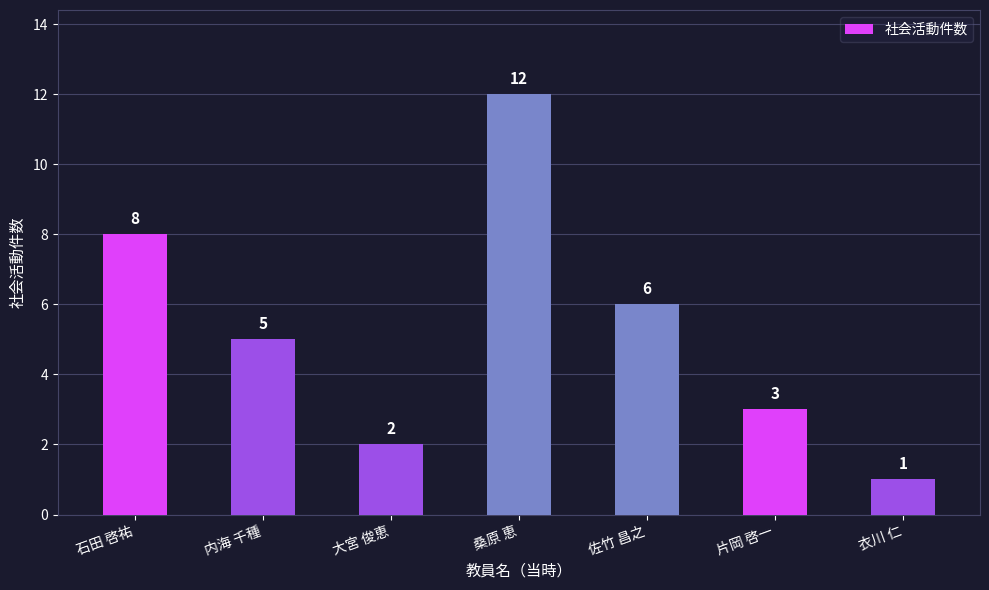

What is the sum of all values?

37